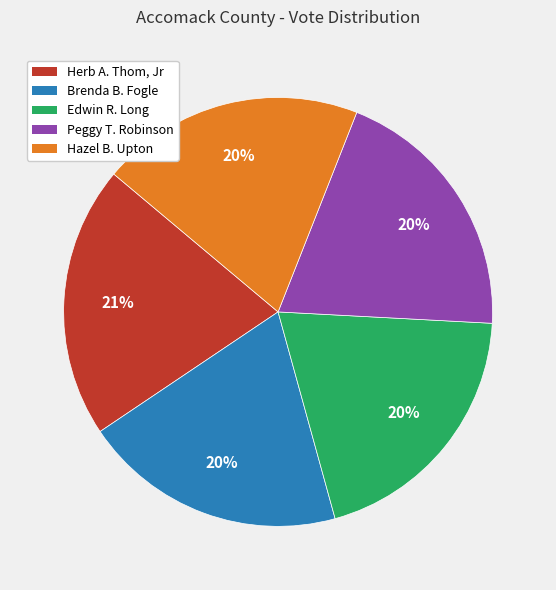

Which has a higher value, Herb A. Thom, Jr or Brenda B. Fogle?

Herb A. Thom, Jr